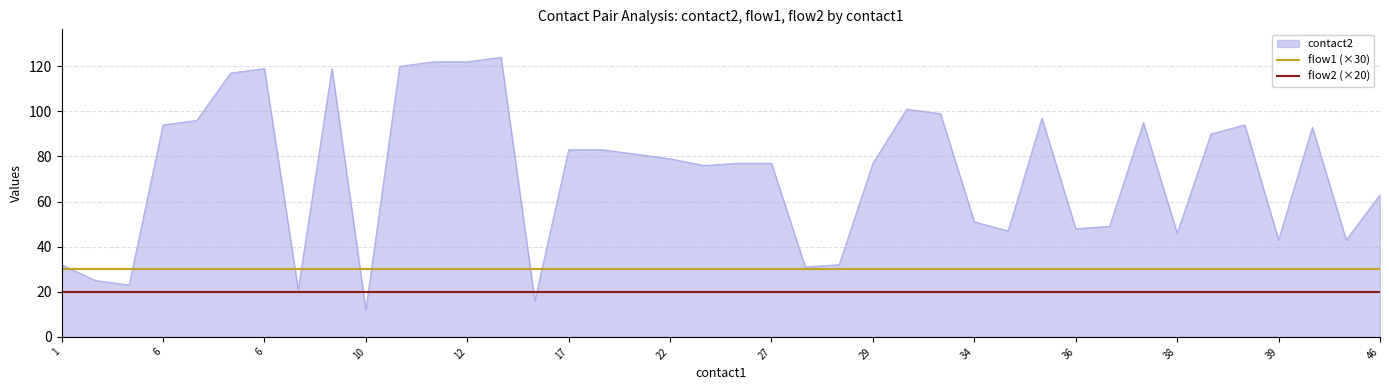

Which series has the largest range (max minus min)?

contact2